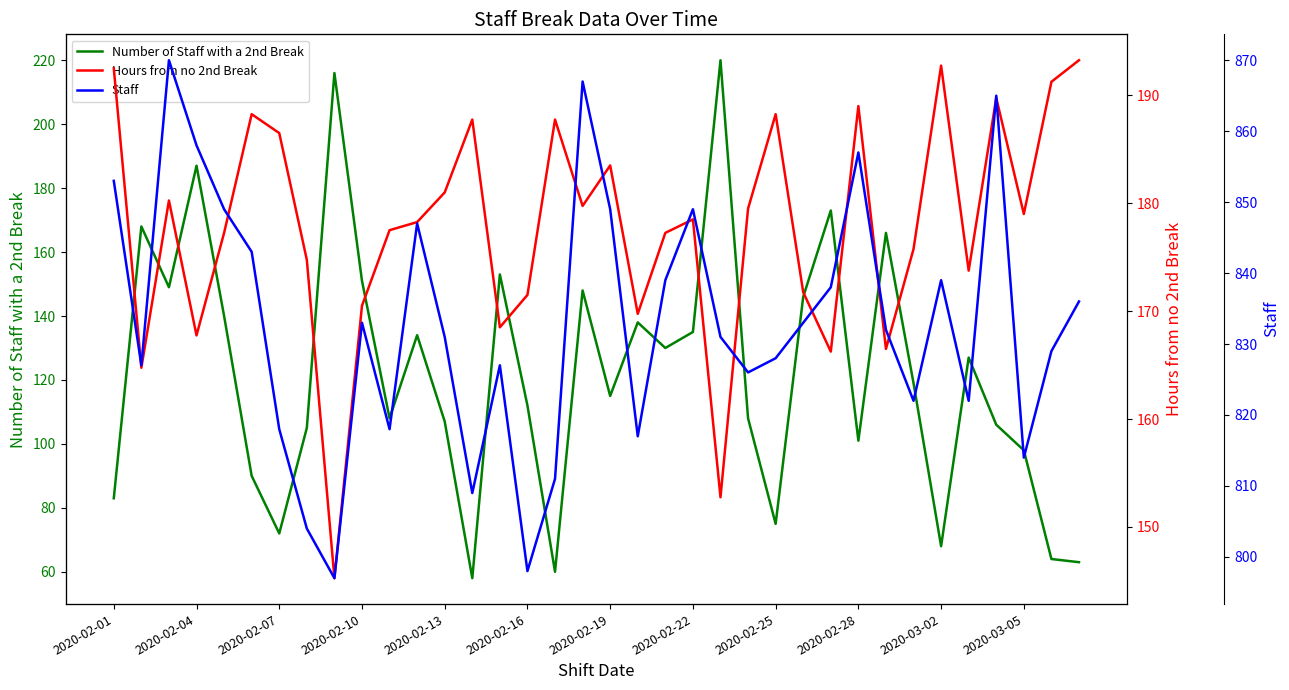

At which label does Number of Staff with a 2nd Break first exceed 119?

2020-02-04